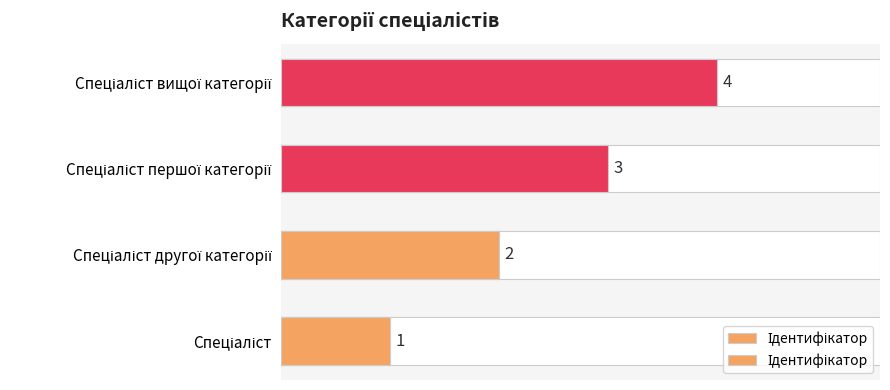

What is the minimum value shown in the chart?

1